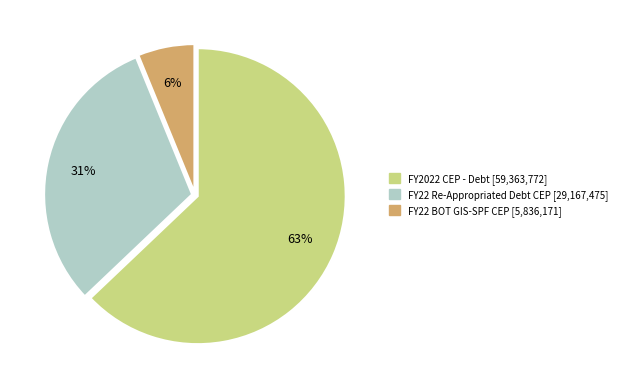

Does FY2022 CEP - Debt account for over 50% of the chart?

Yes